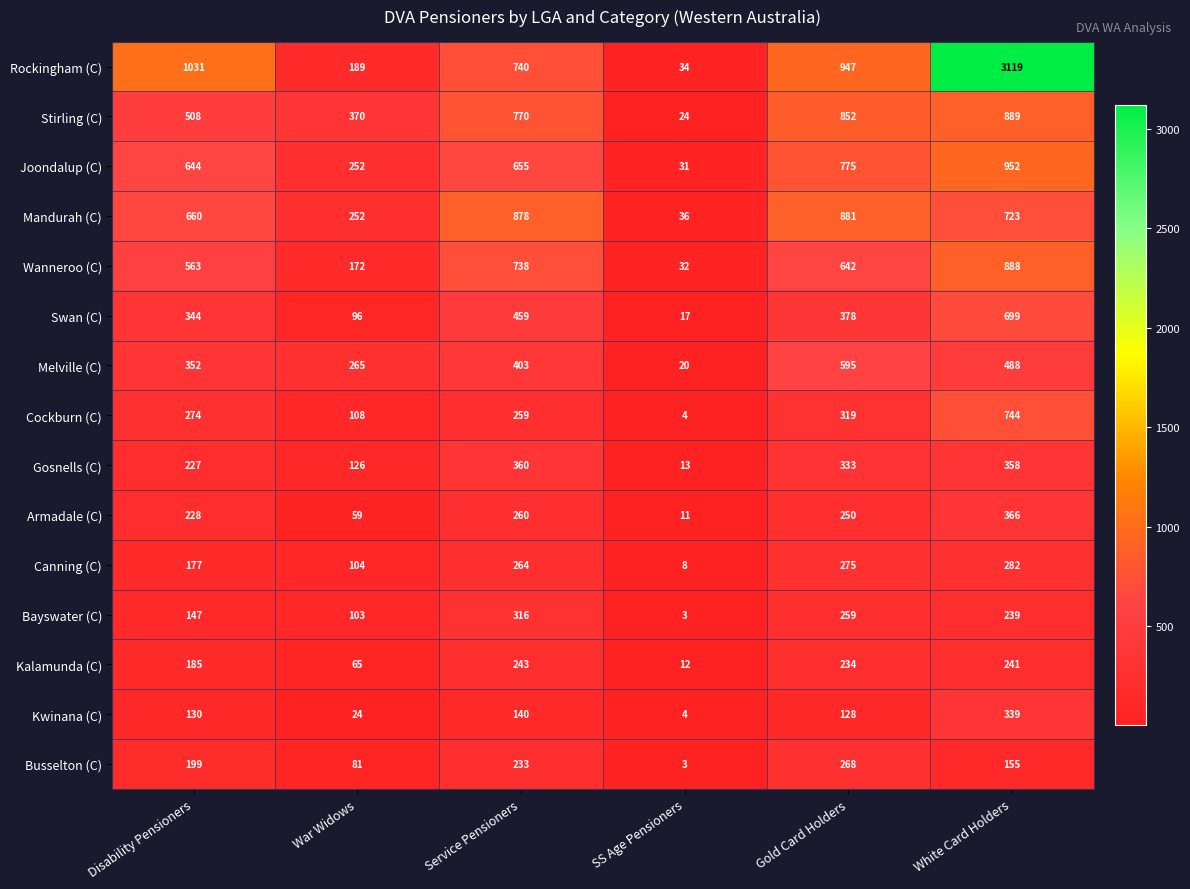

Where does the Mandurah (C) series first go above 723?

Service Pensioners